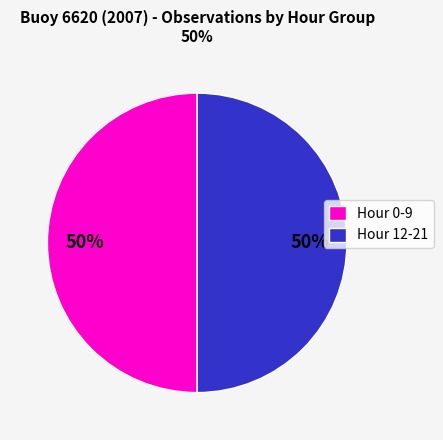

The Hour 0-9 slice represents 63% of the pie. True or false?

False